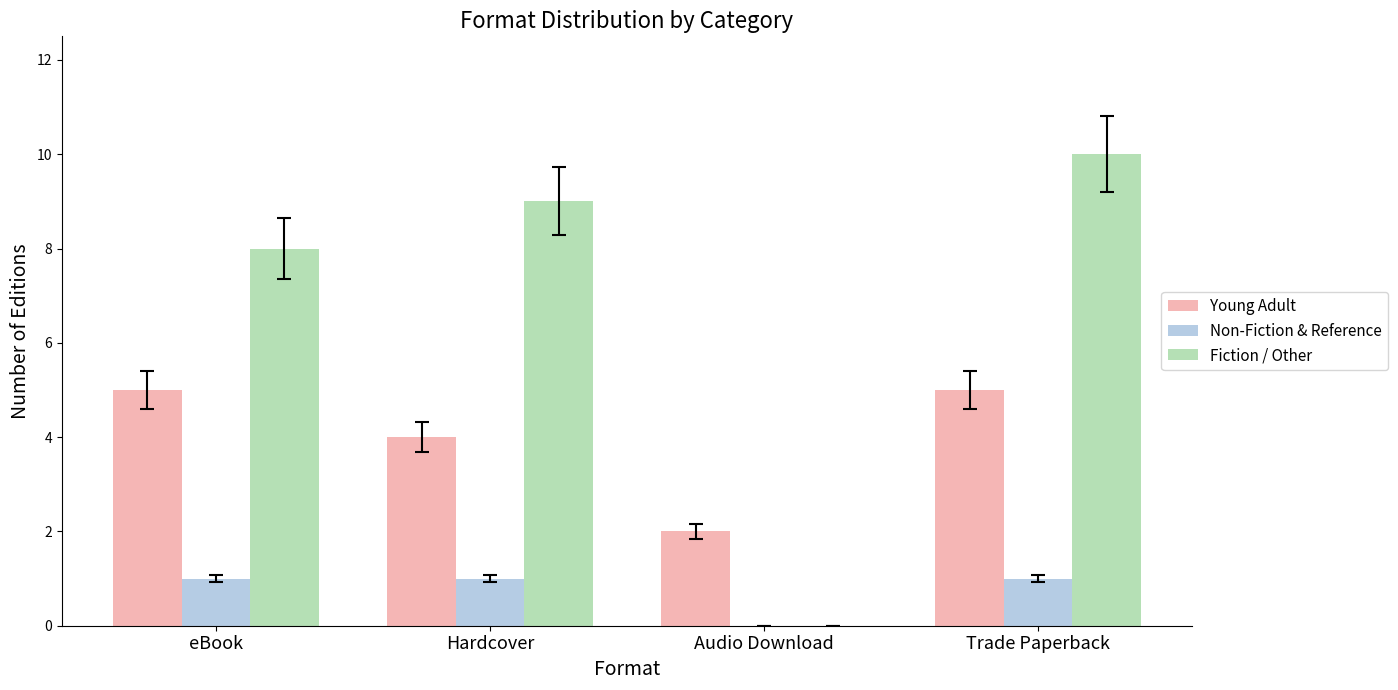

At which category is the sum across all series the highest?

Trade Paperback